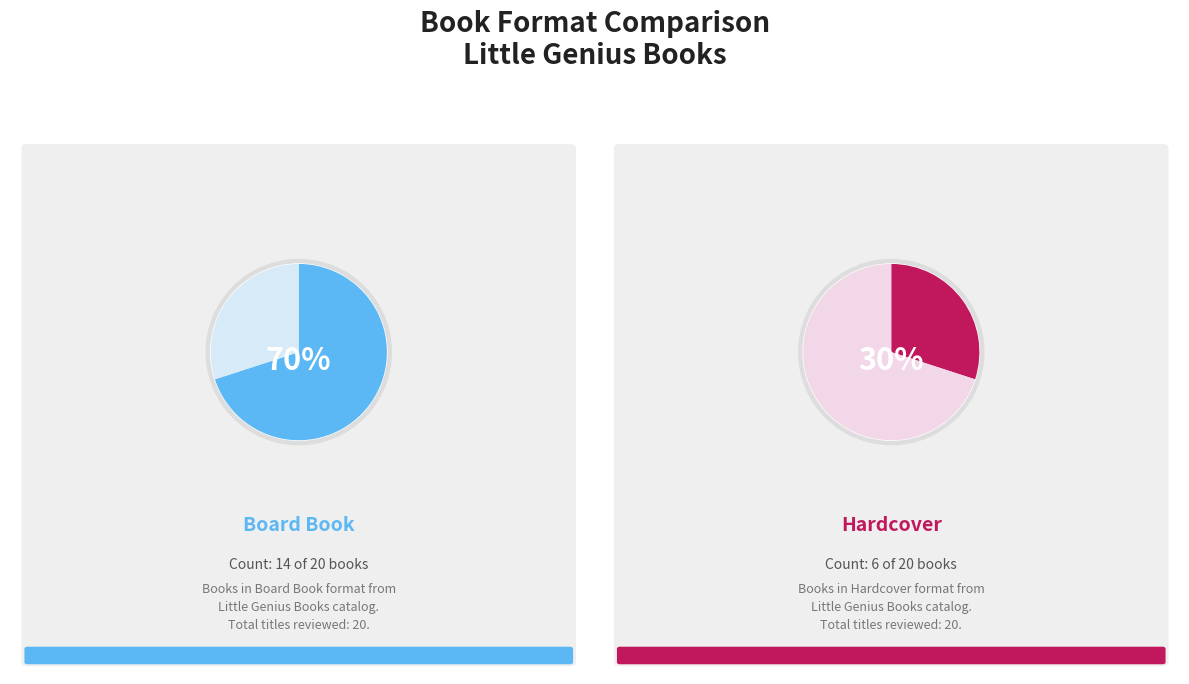

Is Hardcover the majority of the pie?

No